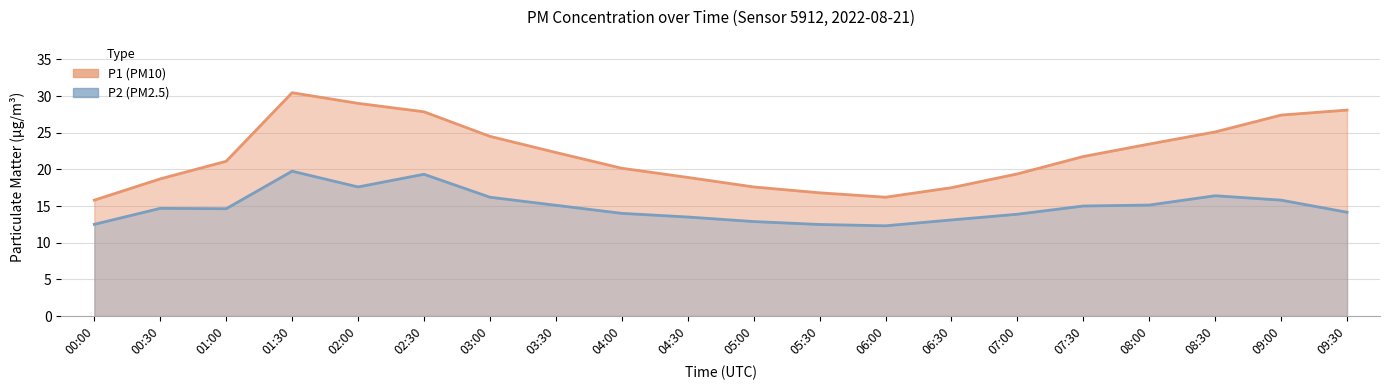

Is the value of P2 at 04:00 greater than the value of P1 at 05:30?

No